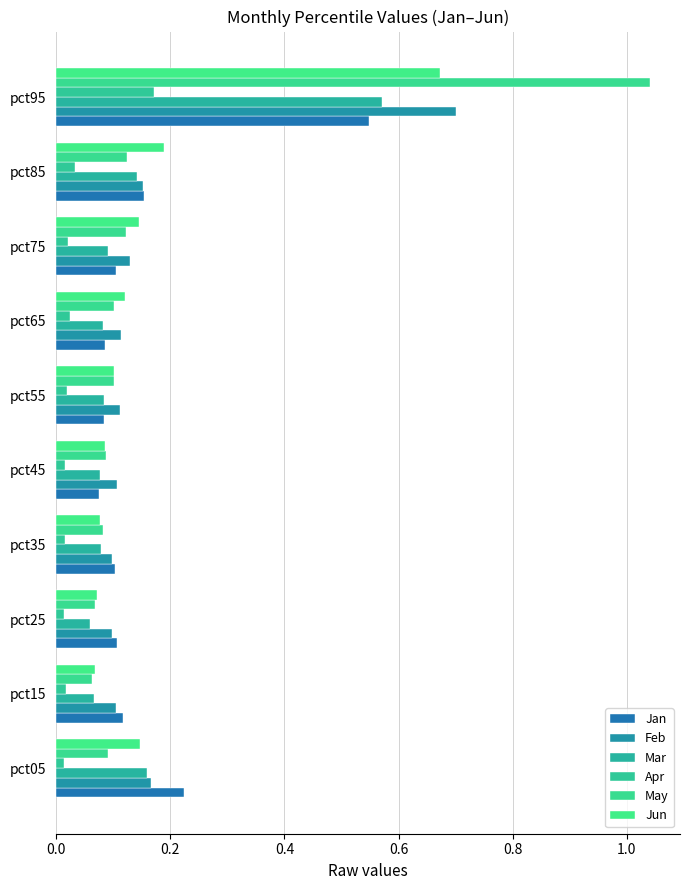

What is the average value of the Jan series?

0.2